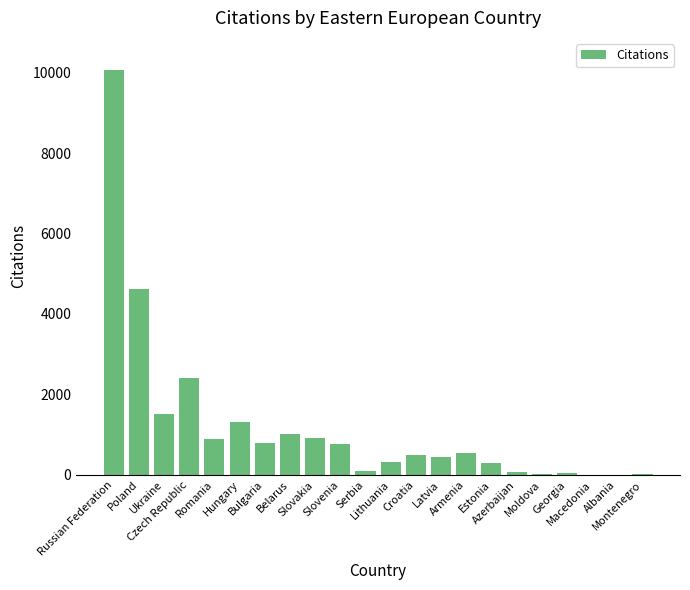

Approximately how many times larger is the value at Serbia compared to Bulgaria?

0.1